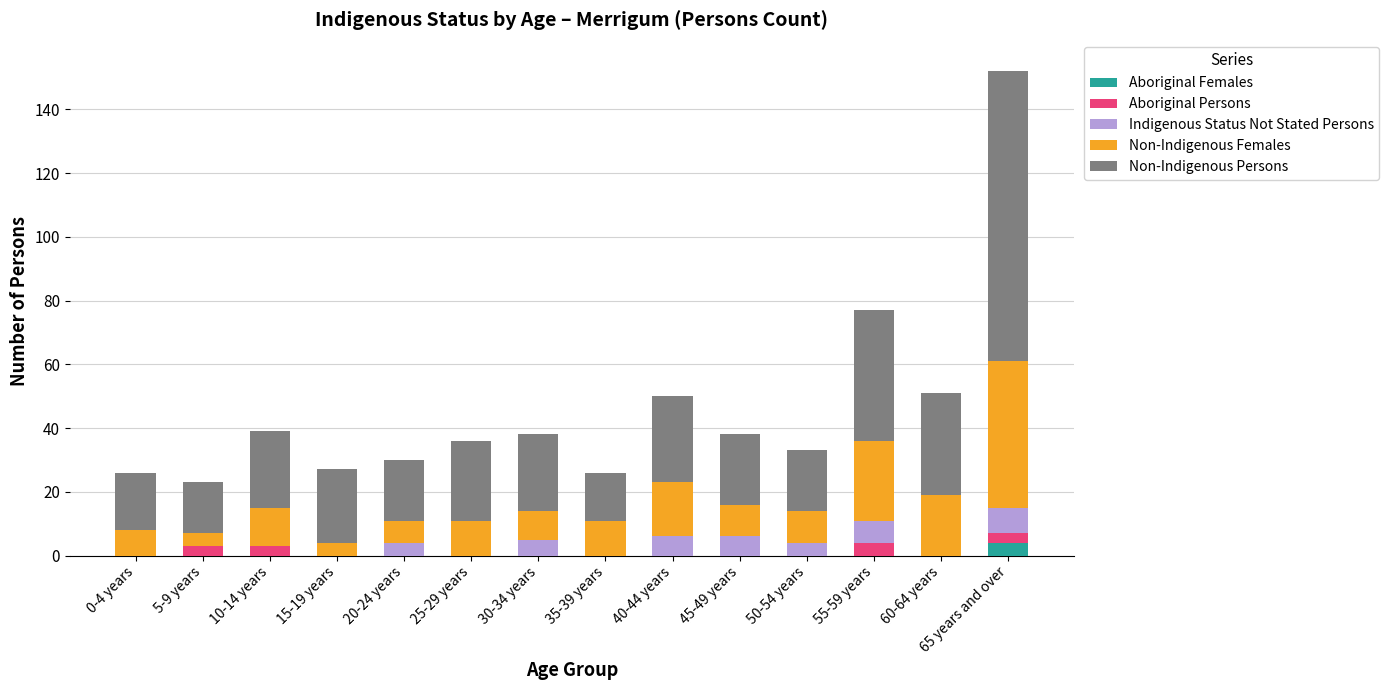

Is it true that Aboriginal Females equals 0 at 55-59 years?

True